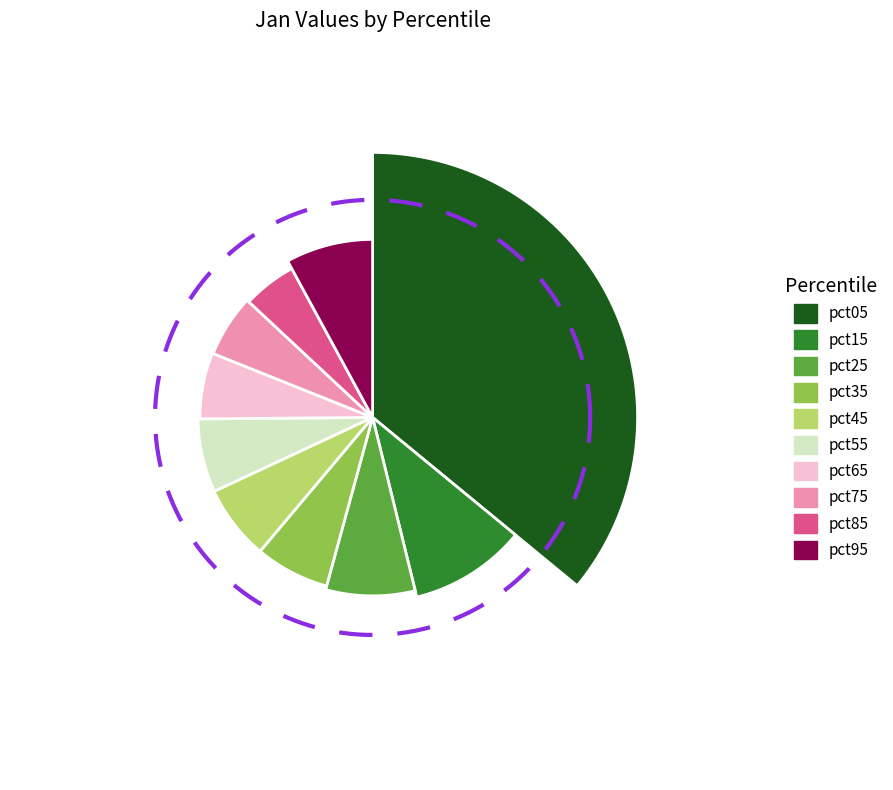

True or false: pct85 accounts for 5% of the total.

True